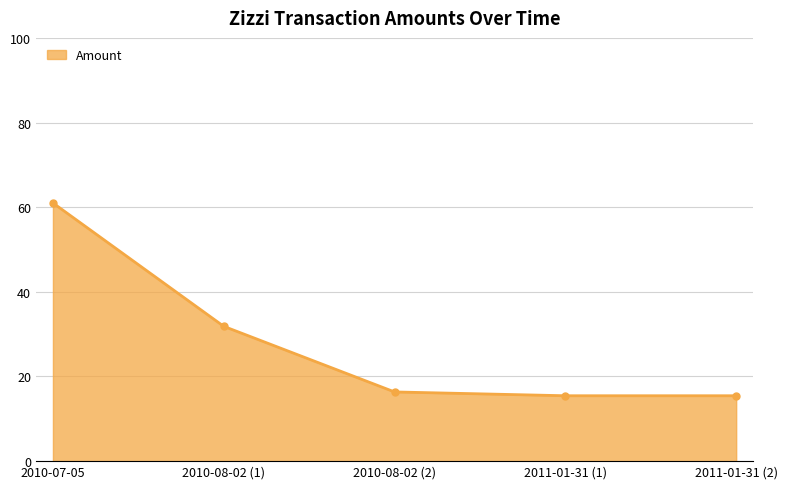

True or false: the data has more than 2 interior local peaks.

False